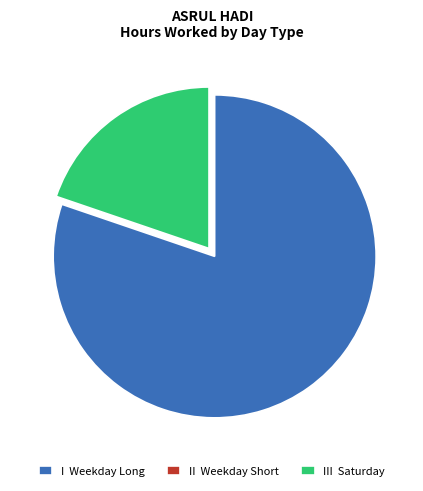

Is the sum of III Saturday and I Weekday Long greater than half?

Yes